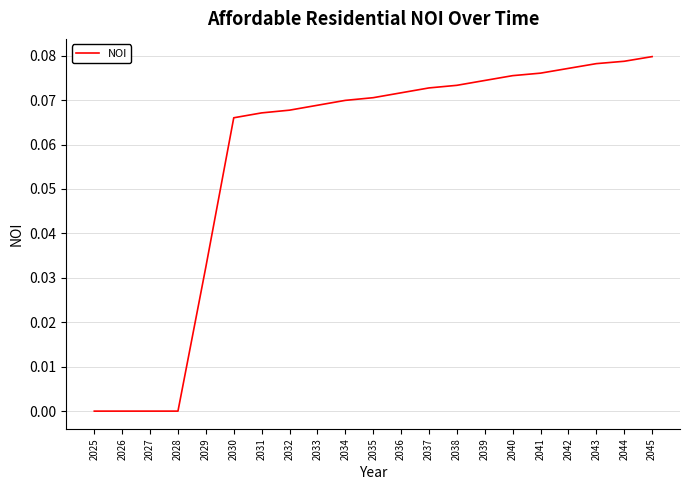

The value at 2025 is -0.1. True or false?

False